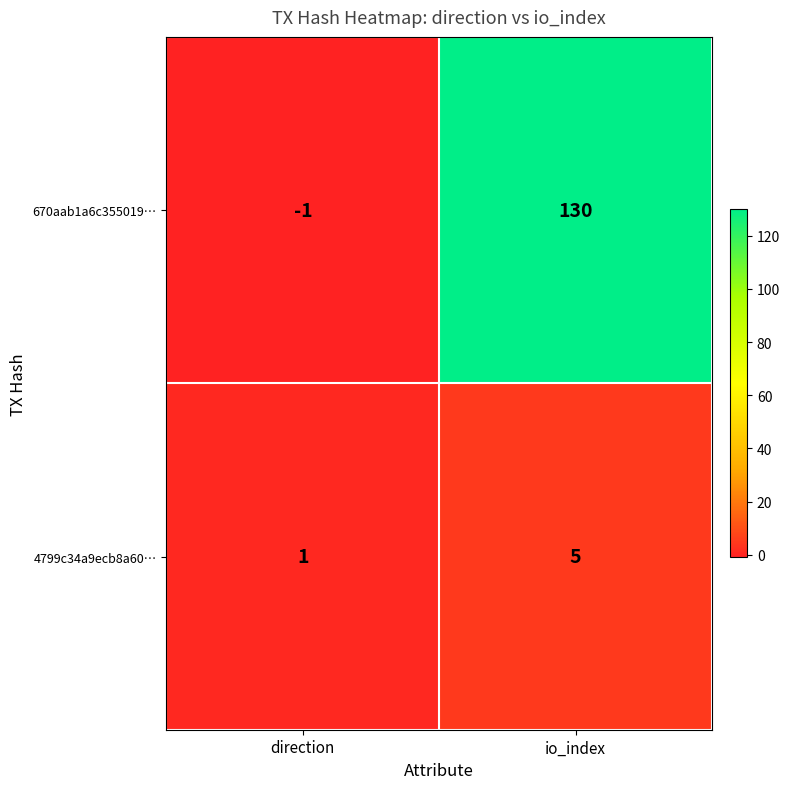

Rank the series by their average value, from highest to lowest.

670aab1a6c355019…, 4799c34a9ecb8a60…